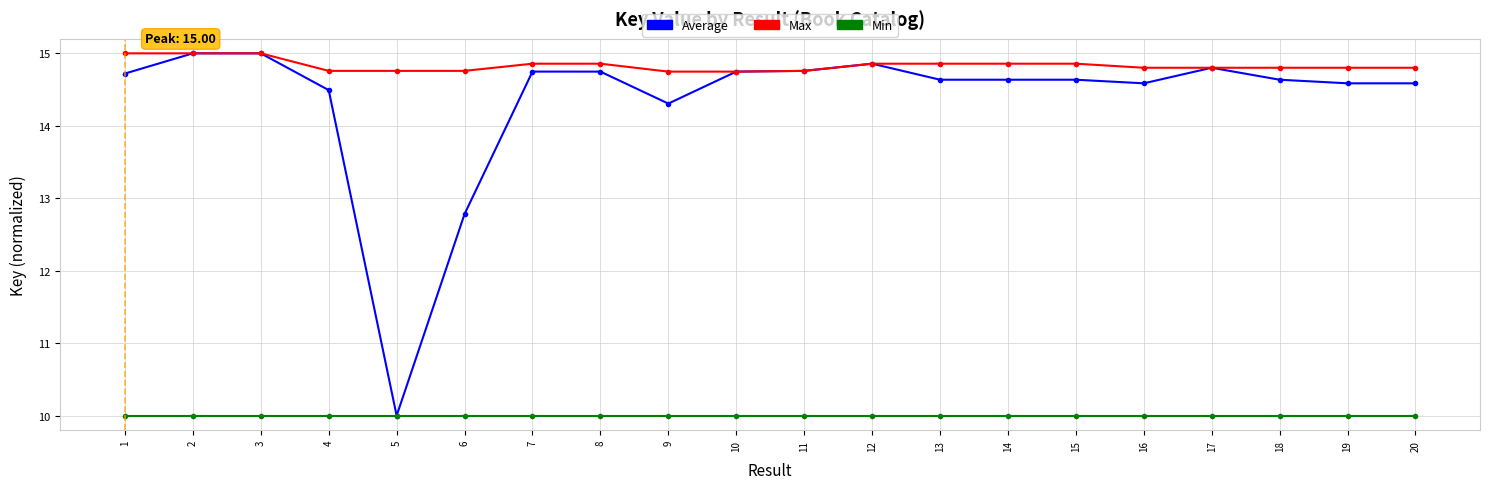

True or false: Max has a value of 14.8 at 20.

True